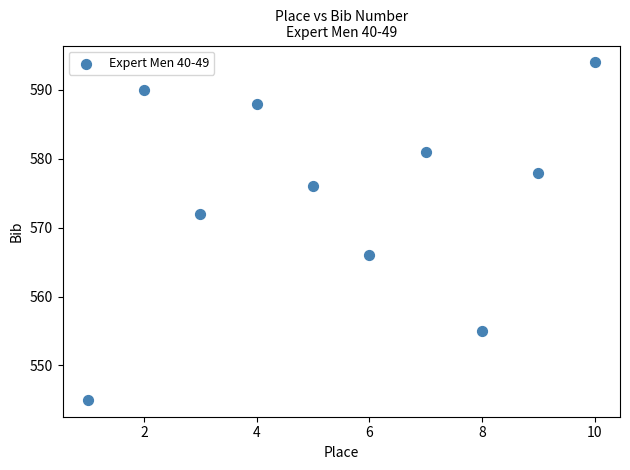

What is the range of Y values (max minus min)?

49